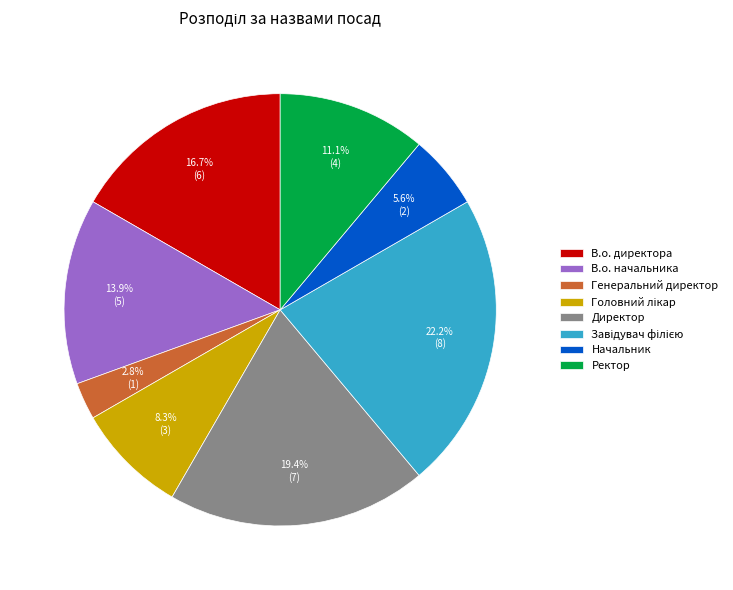

To the nearest percent, what percentage of the pie is В.о. директора?

17%